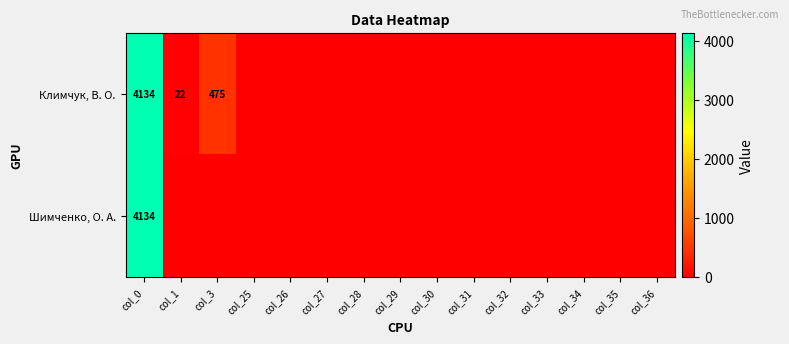

The Климчук, В. О. series shows 10 at col_1. True or false?

False